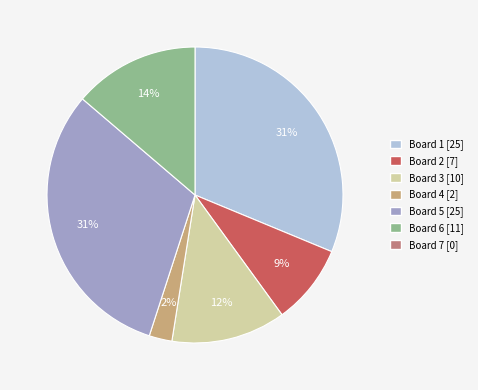

Is there any slice that represents more than half of the pie?

No